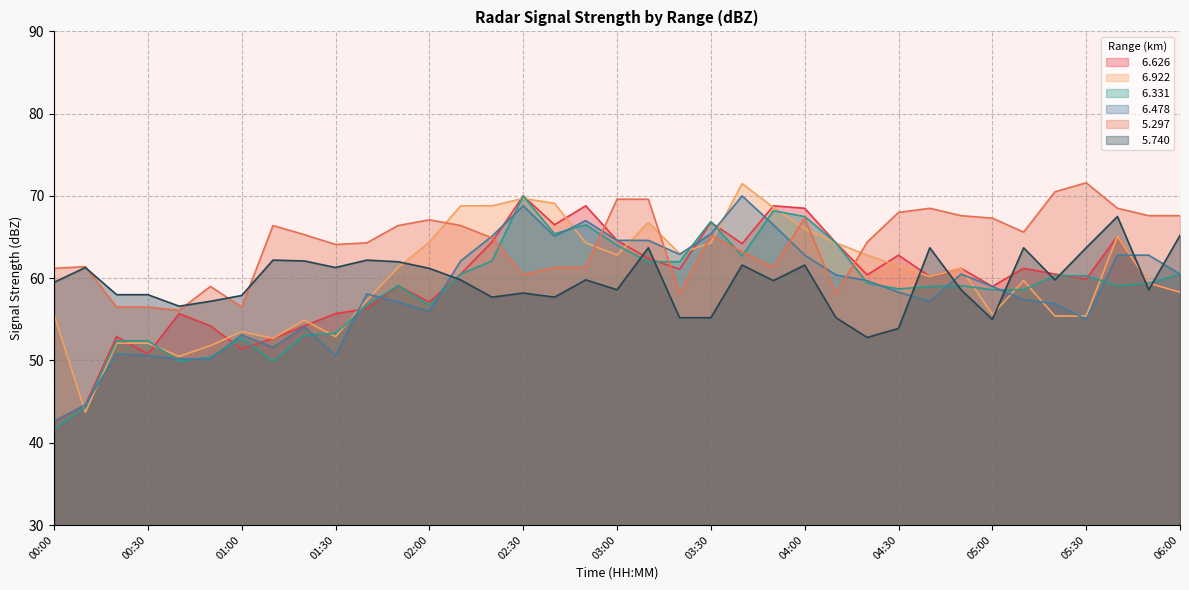

At which label does   6.478 reach its minimum?

00:00